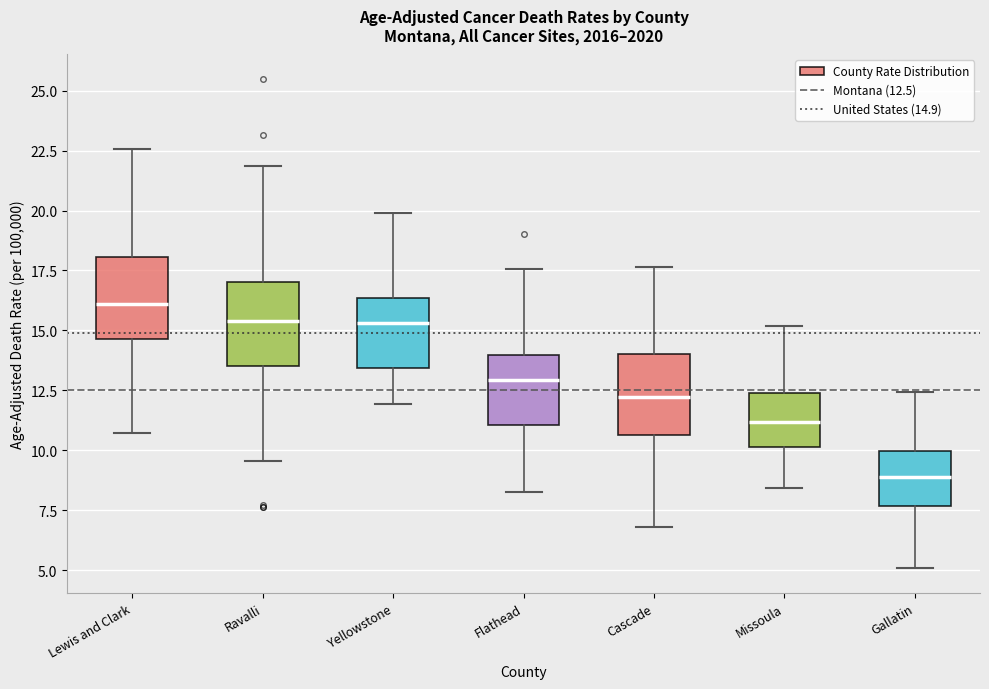

Which box's median line is the highest?

Lewis and Clark